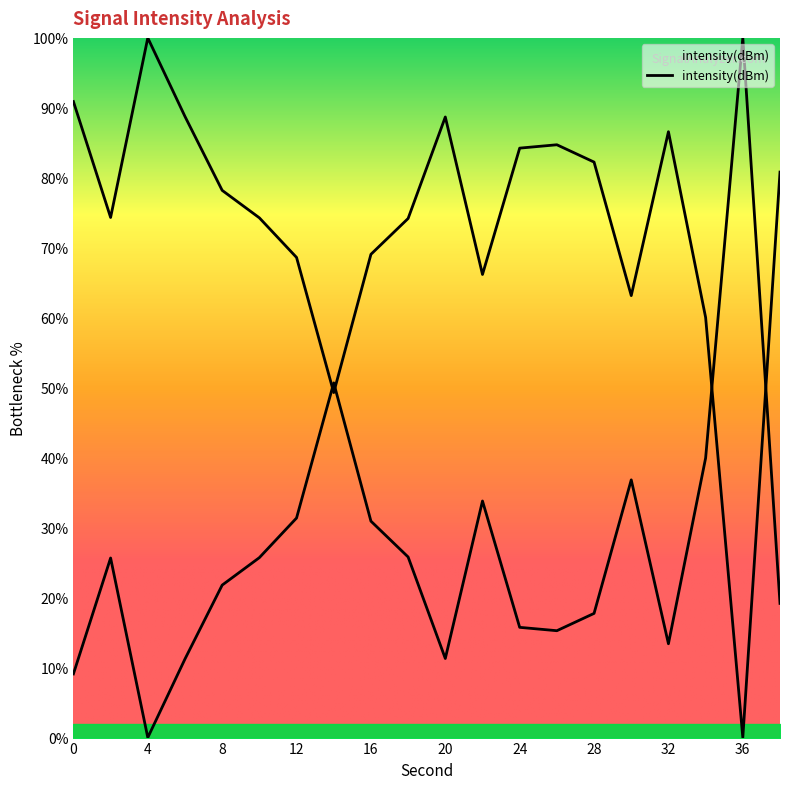

What is the sum of the values at 18 and 10?

148.5